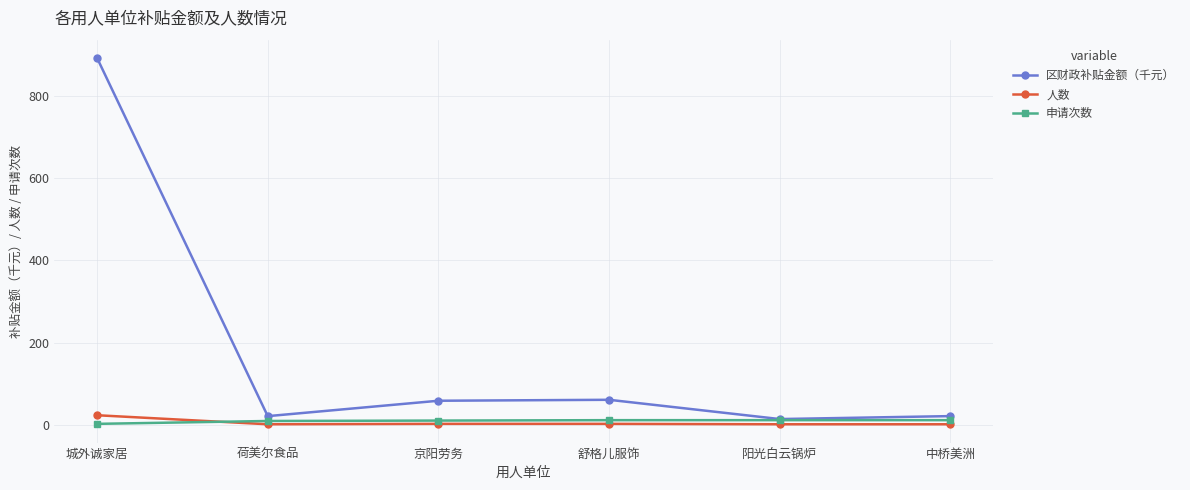

Which series has the largest range (max minus min)?

区财政补贴金额（千元）